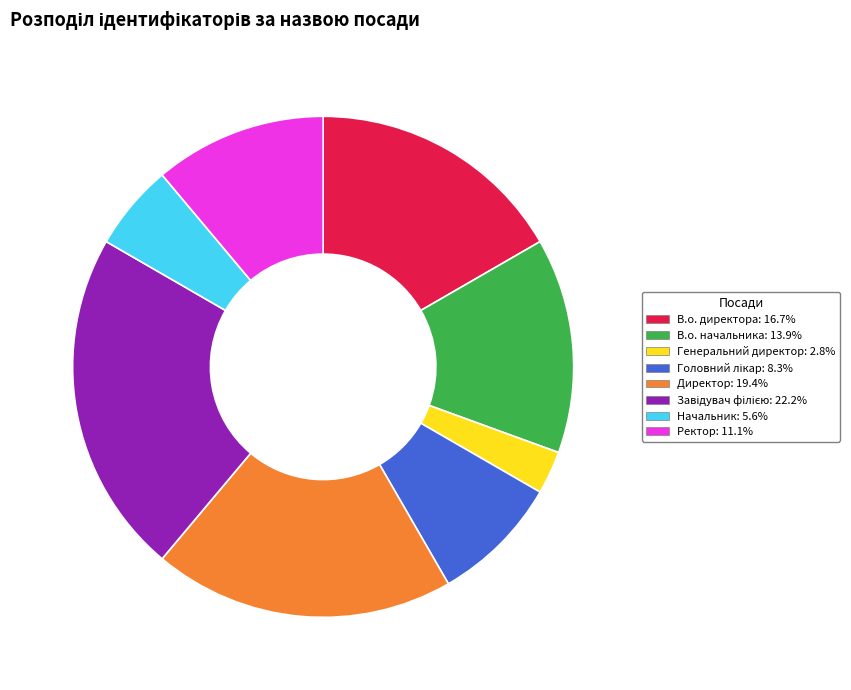

Is it true that Генеральний директор is 3% of the pie?

True